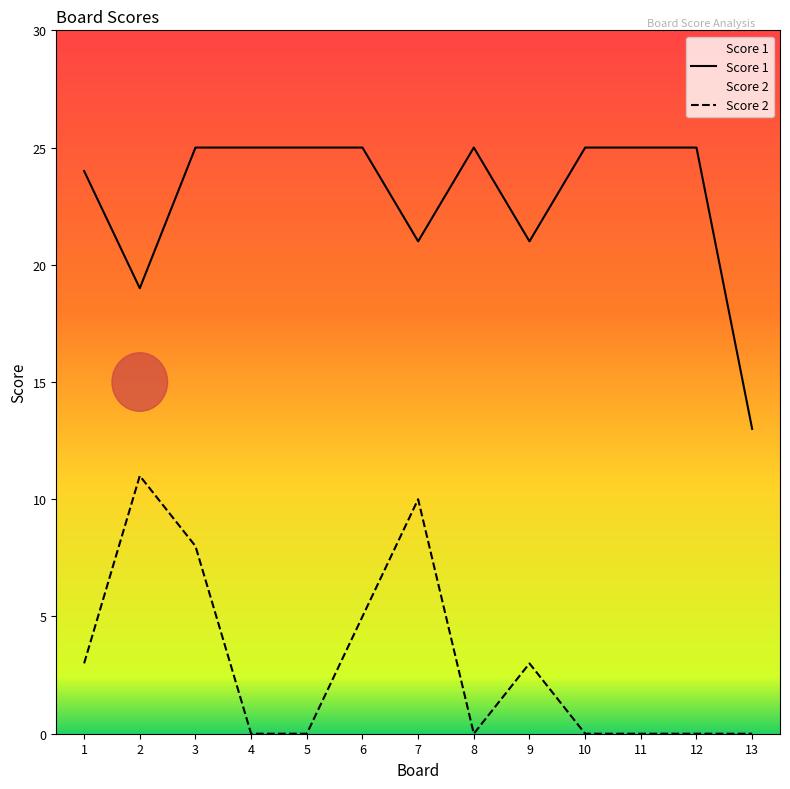

Count the number of data series in this chart.

2